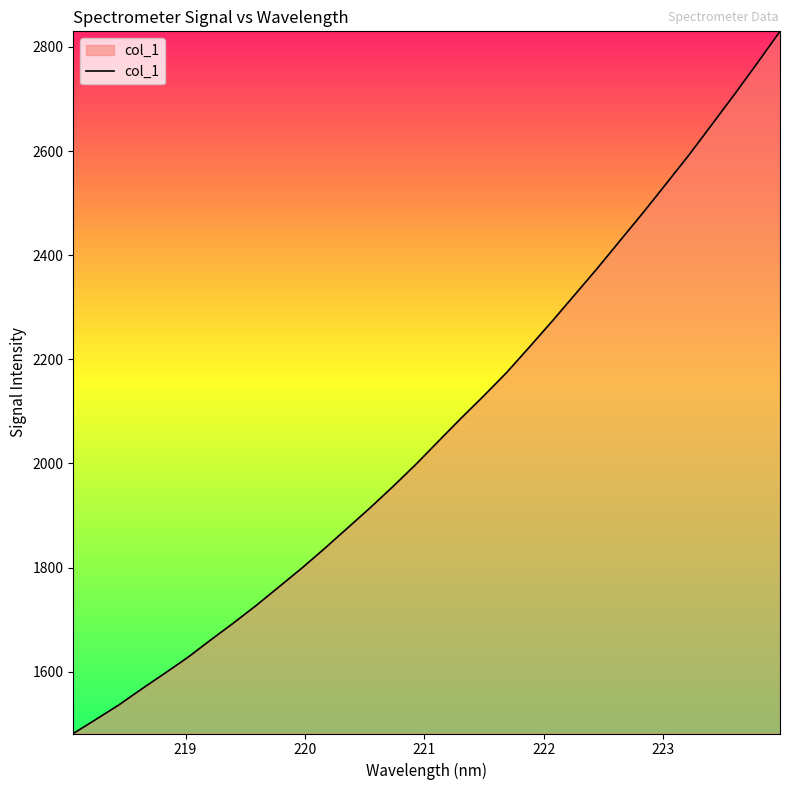

What is the difference between the maximum and minimum values?

1348.7